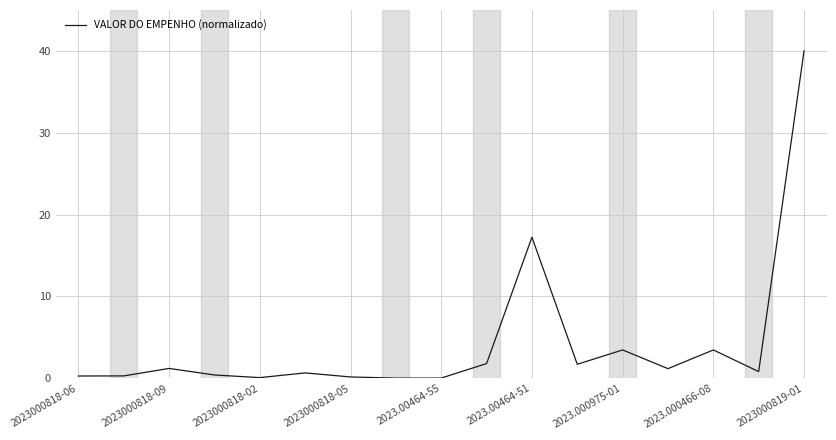

What is the greatest value displayed?

40.0